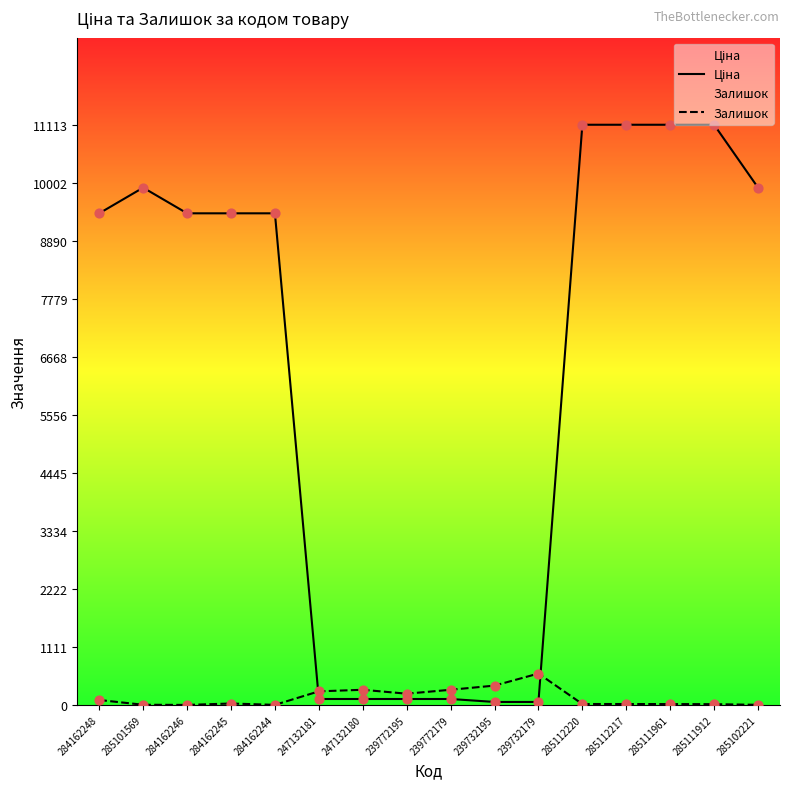

Which series has the largest total across all categories?

Ціна